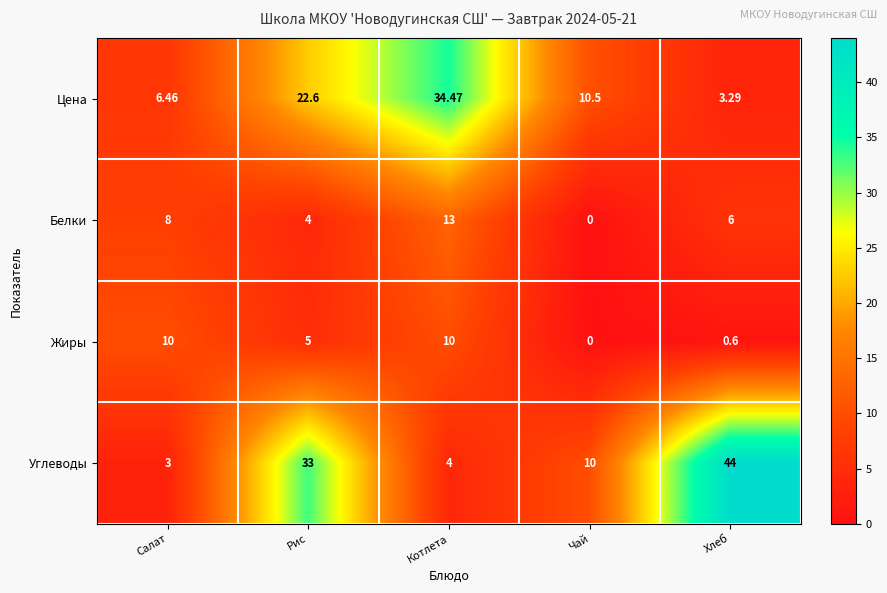

Where is Жиры nearest to the value 5?

Рис